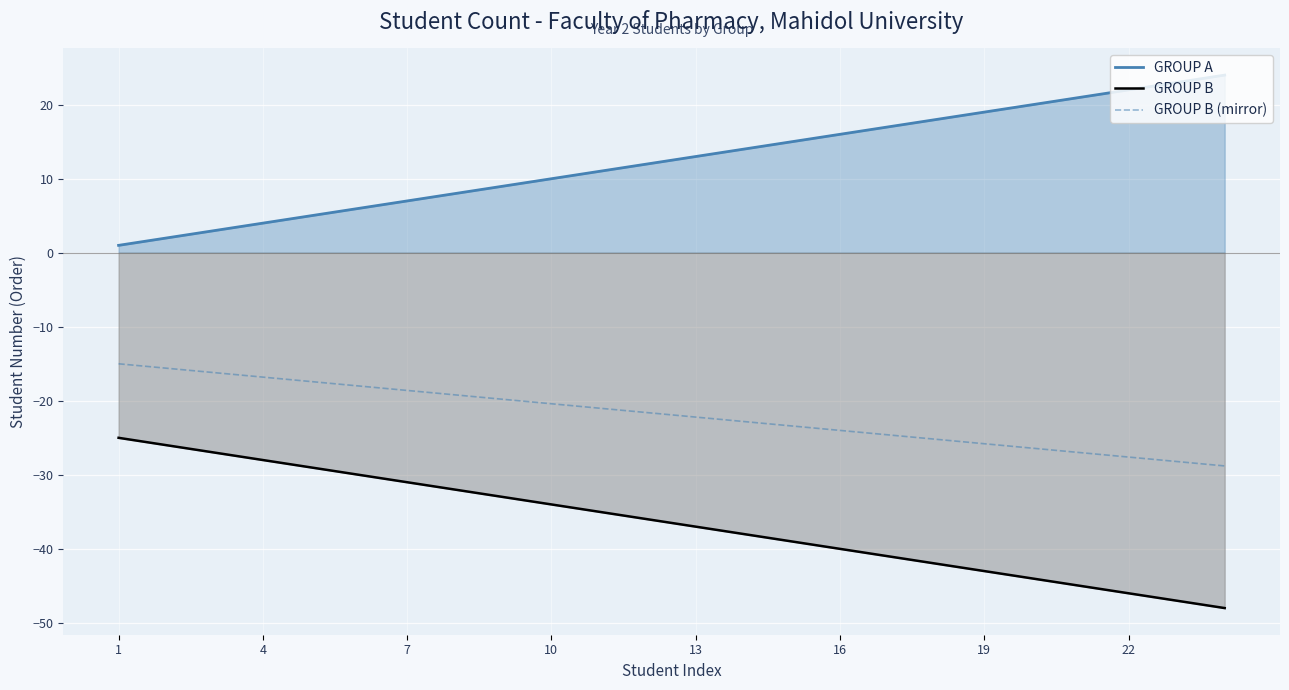

The GROUP A series shows 3.0 at 19. True or false?

False